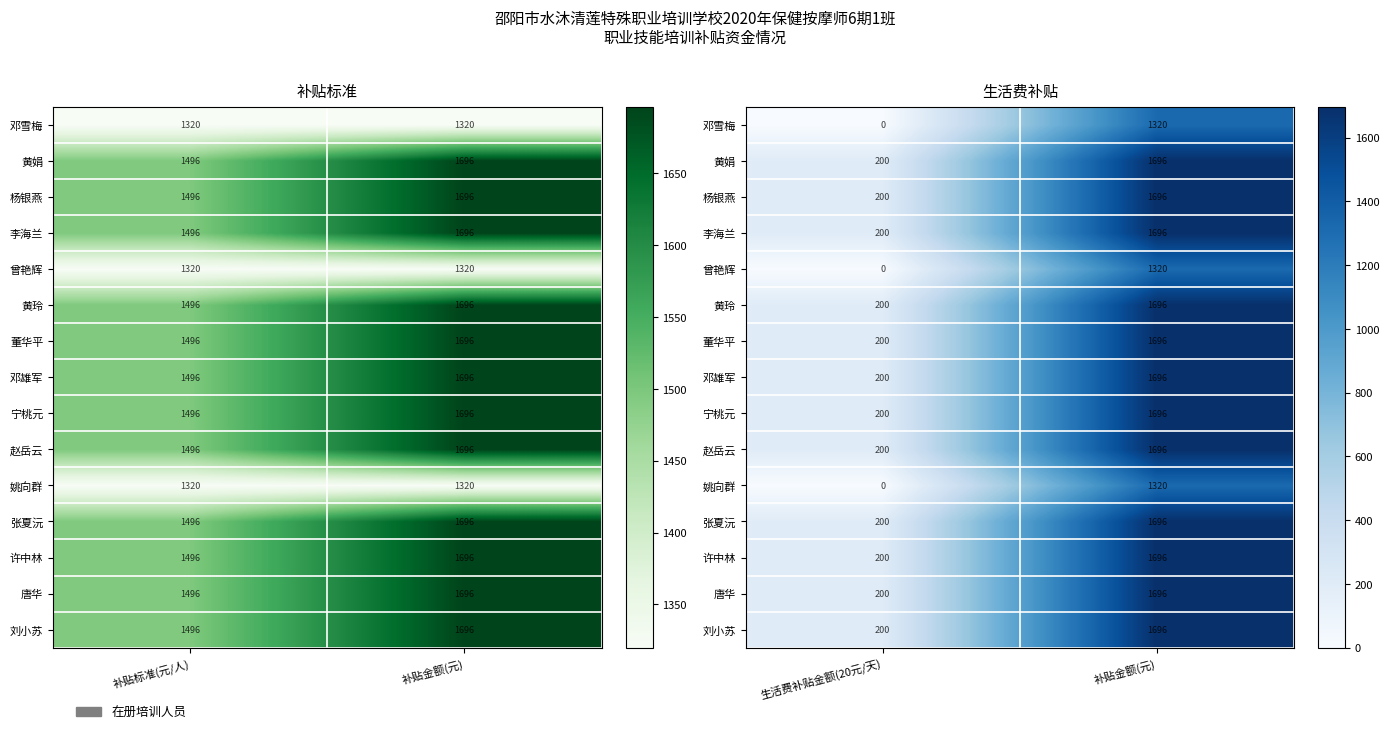

What is the spread (max minus min) of values at 补贴金额(元)?

376